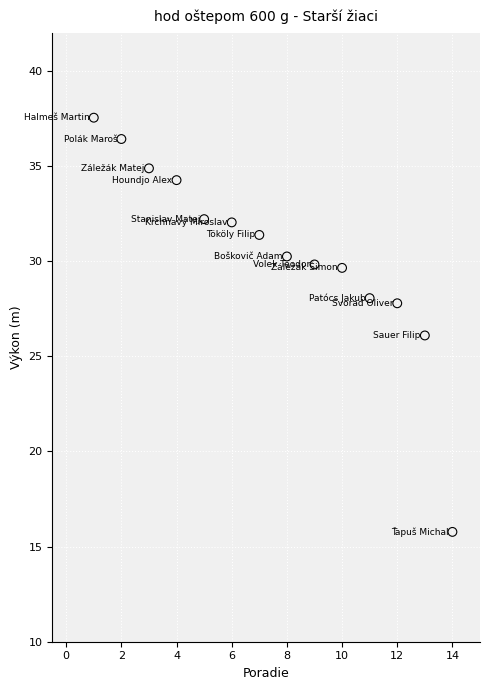

What is the range of Y values (max minus min)?

21.8